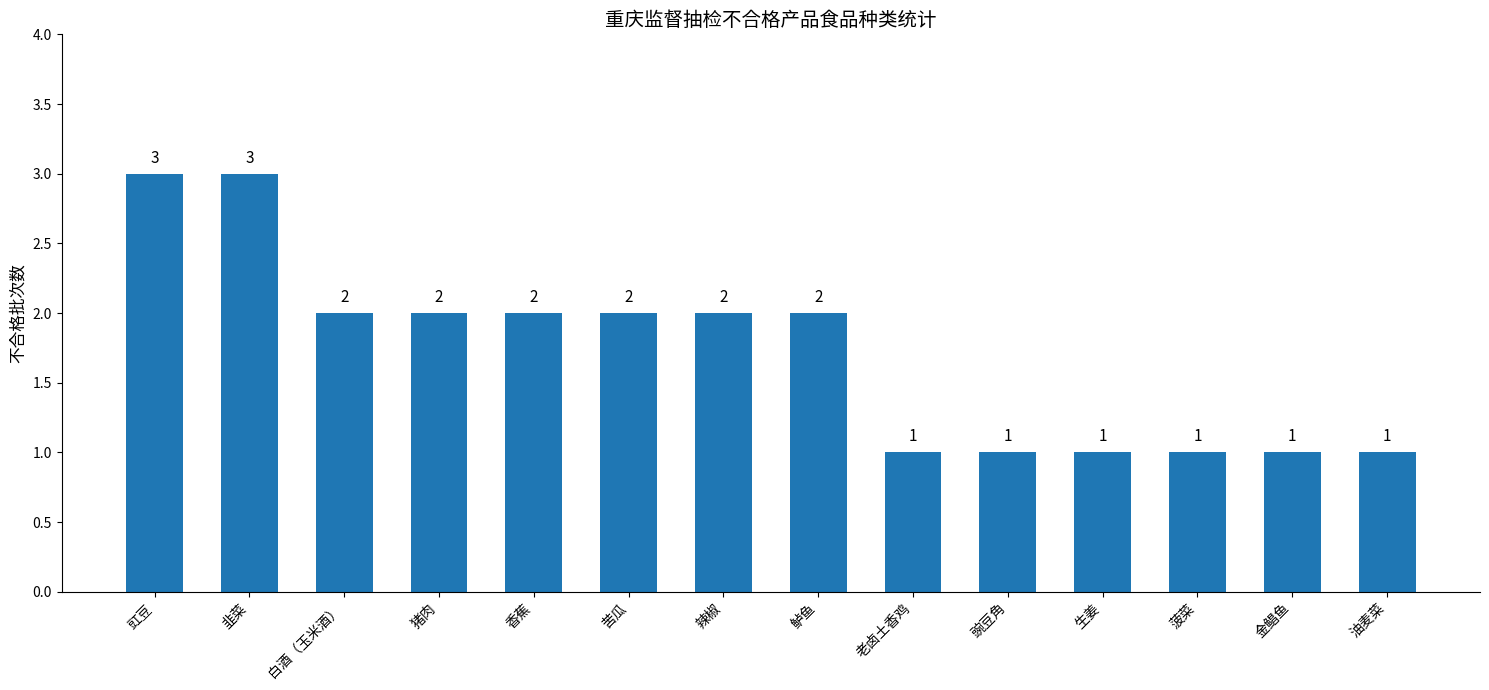

What is the label of the 11th bar from the left?

生姜